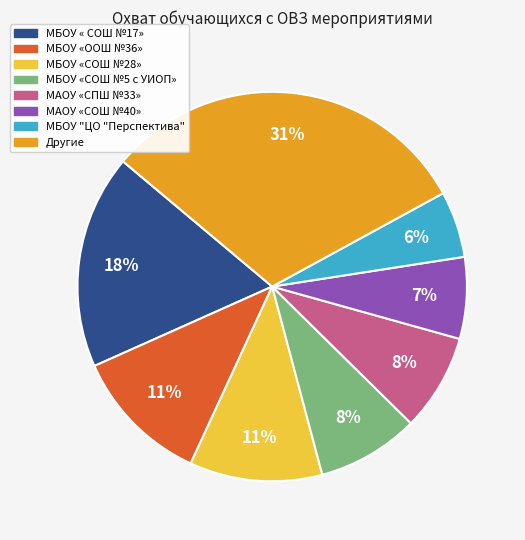

Is there a majority slice in this chart?

No